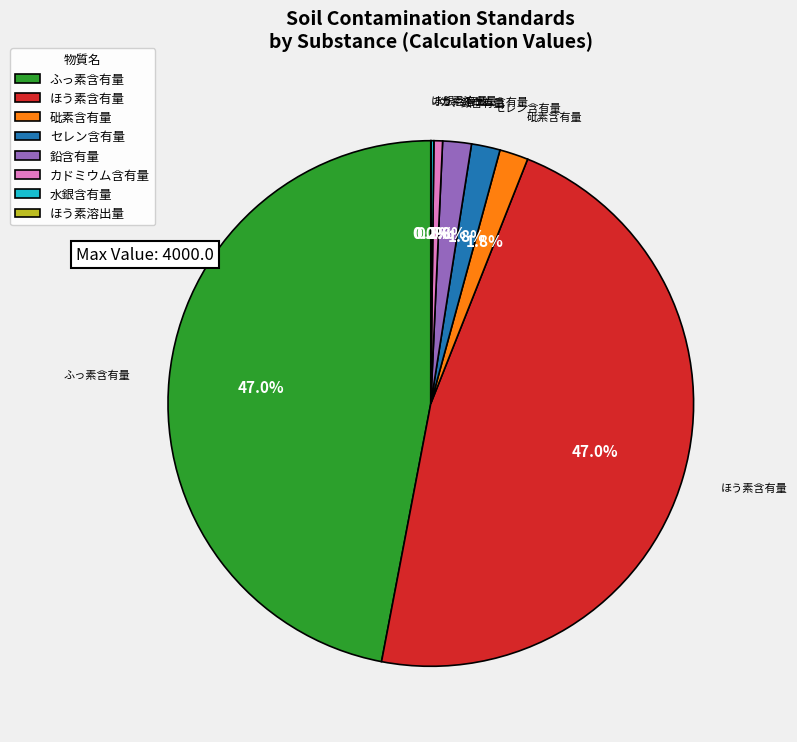

Is it true that カドミウム含有量 is 11% of the pie?

False